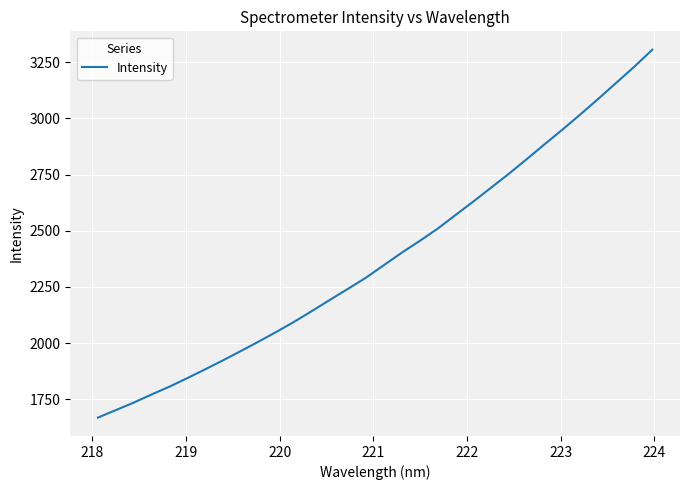

What is the sum of all values?

76169.3